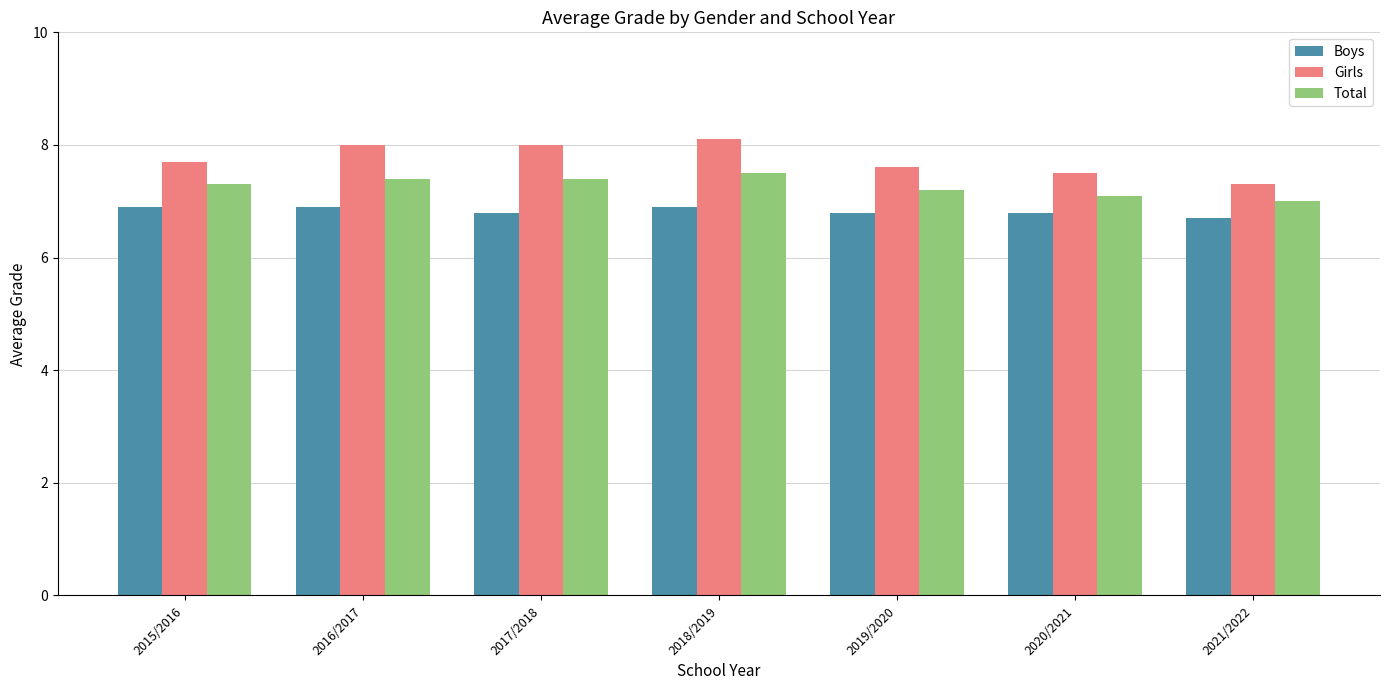

Which category has the lowest value in the Total series?

2021/2022